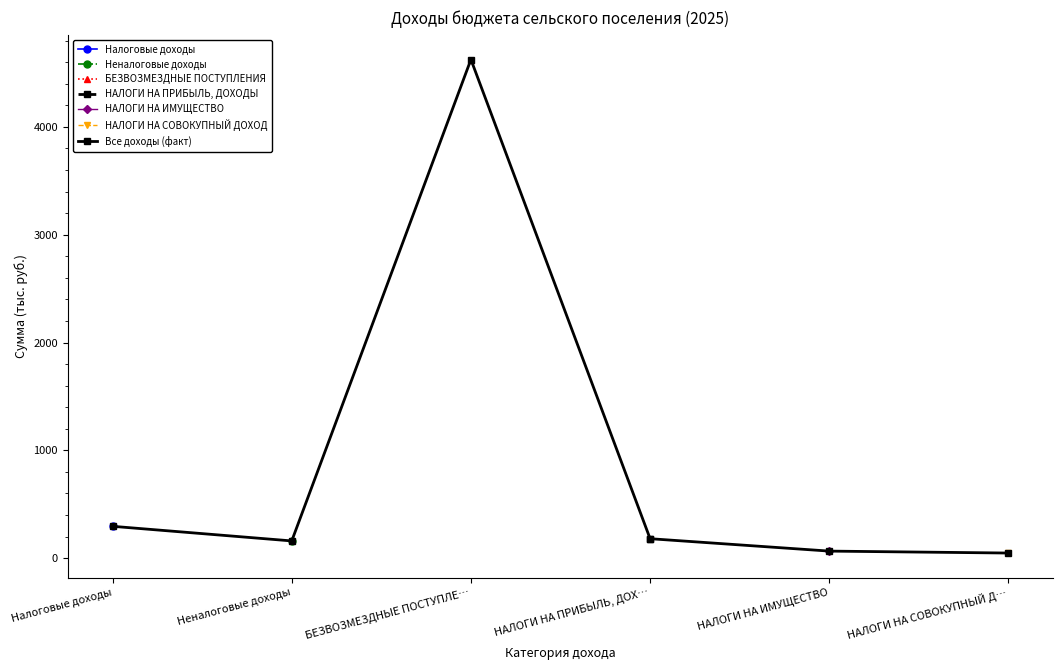

At which category does the data reach its first local valley?

Неналоговые доходы